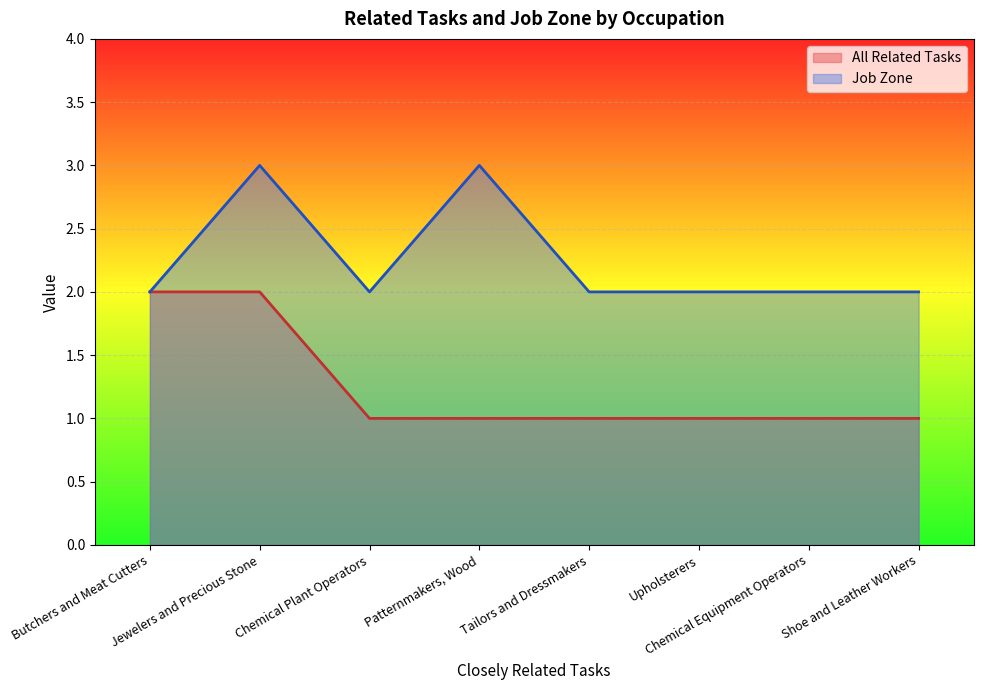

What is the sum of all All Related Tasks values?

10